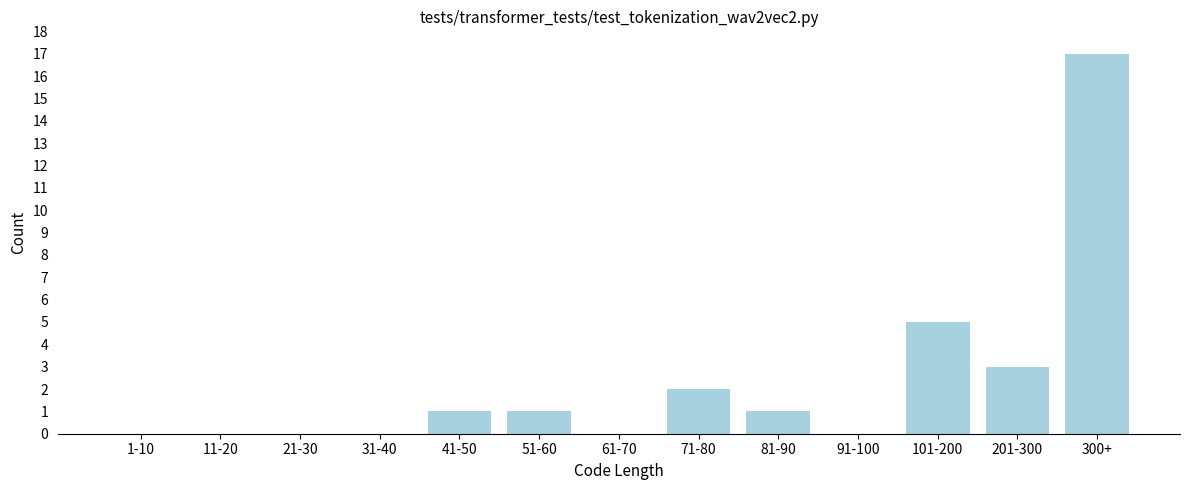

Reading left to right, transcribe all the data shown in this chart.

1-10=0	11-20=0	21-30=0	31-40=0	41-50=1	51-60=1	61-70=0	71-80=2	81-90=1	91-100=0	101-200=5	201-300=3	300+=17